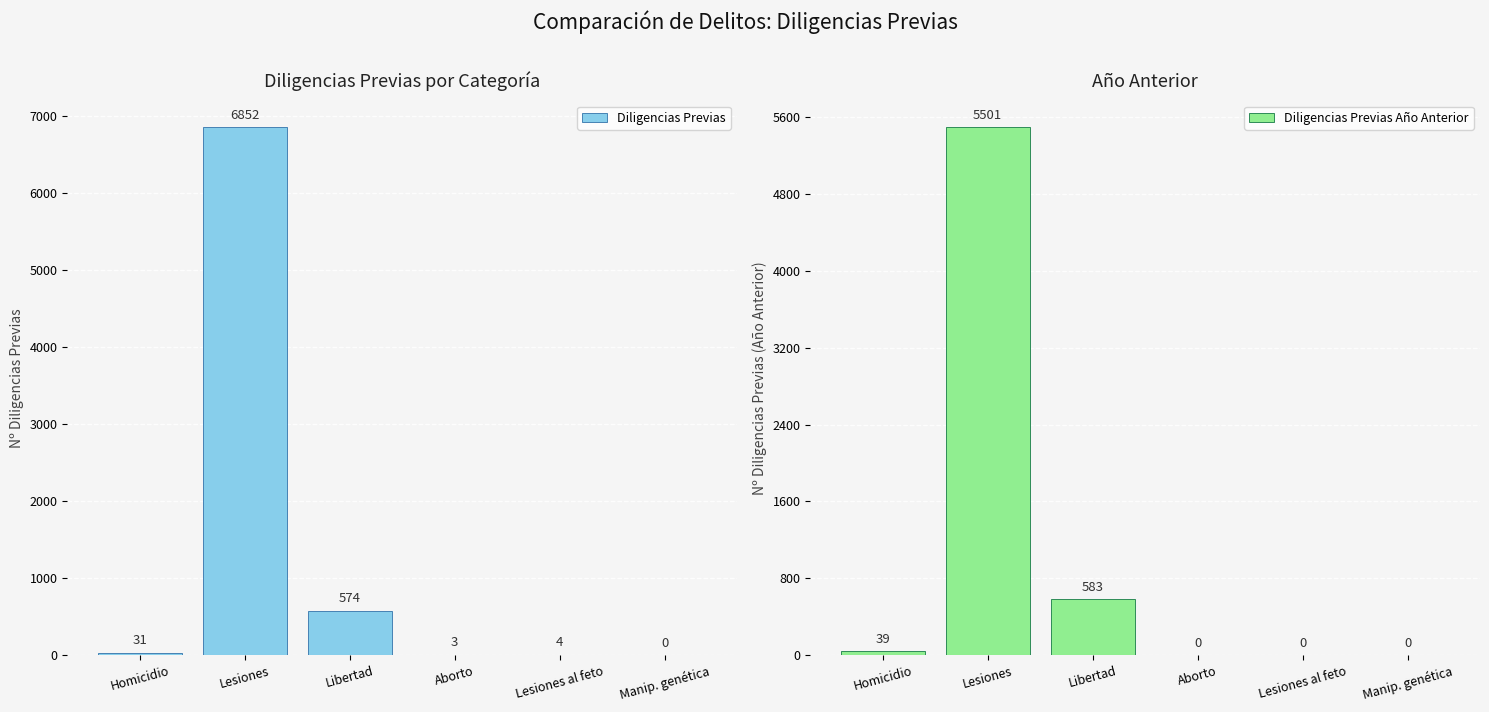

Reading right to left, transcribe all the data shown in this chart.

Diligencias Previas: Manip. genética=0	Lesiones al feto=4	Aborto=3	Libertad=574	Lesiones=6852	Homicidio=31
Diligencias Previas Año Anterior: Manip. genética=0	Lesiones al feto=0	Aborto=0	Libertad=583	Lesiones=5501	Homicidio=39